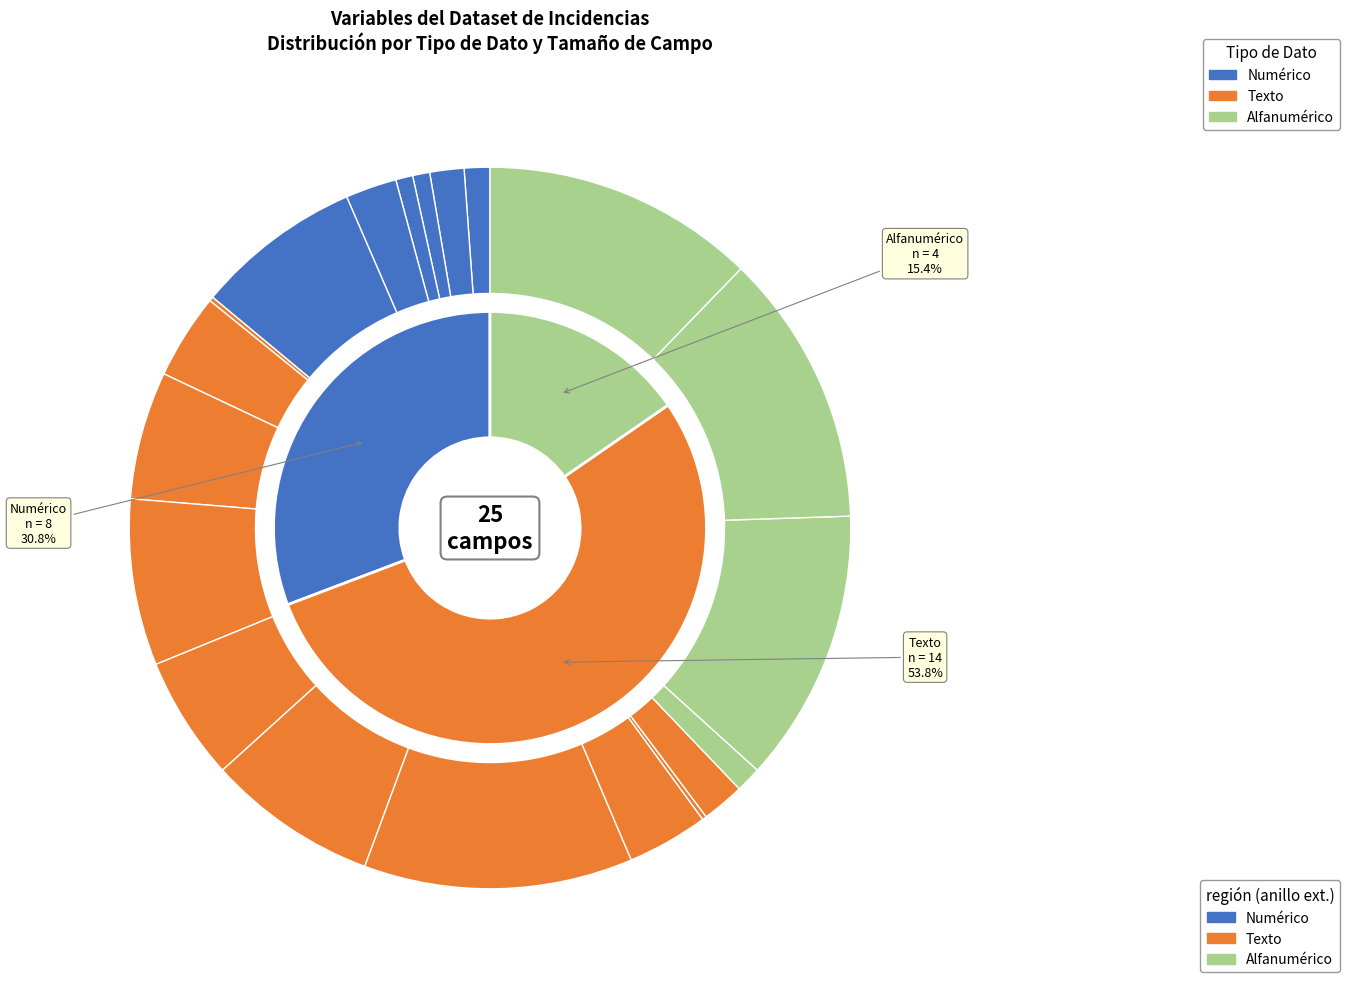

Rank the categories by value from highest to lowest.

Alfanumérico, Texto, Numérico